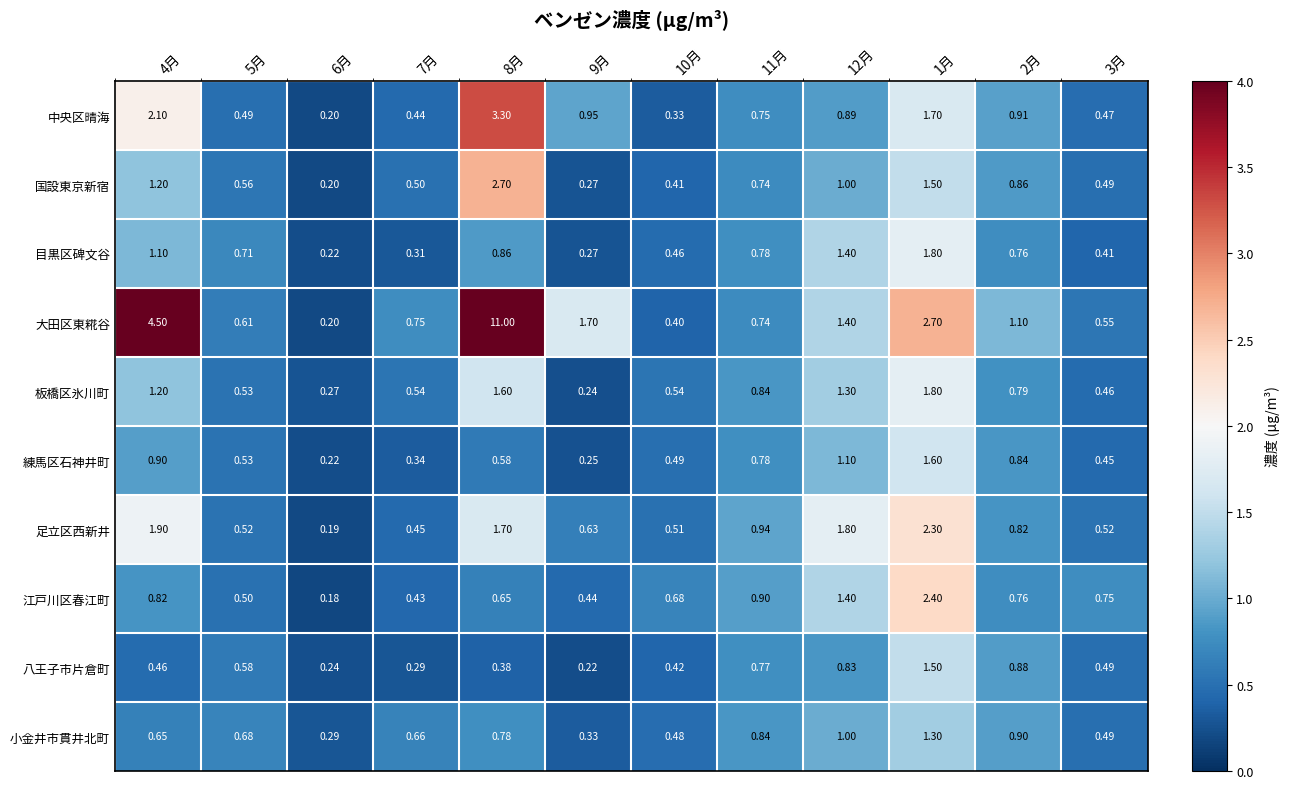

At which category is the sum across all series the highest?

8月